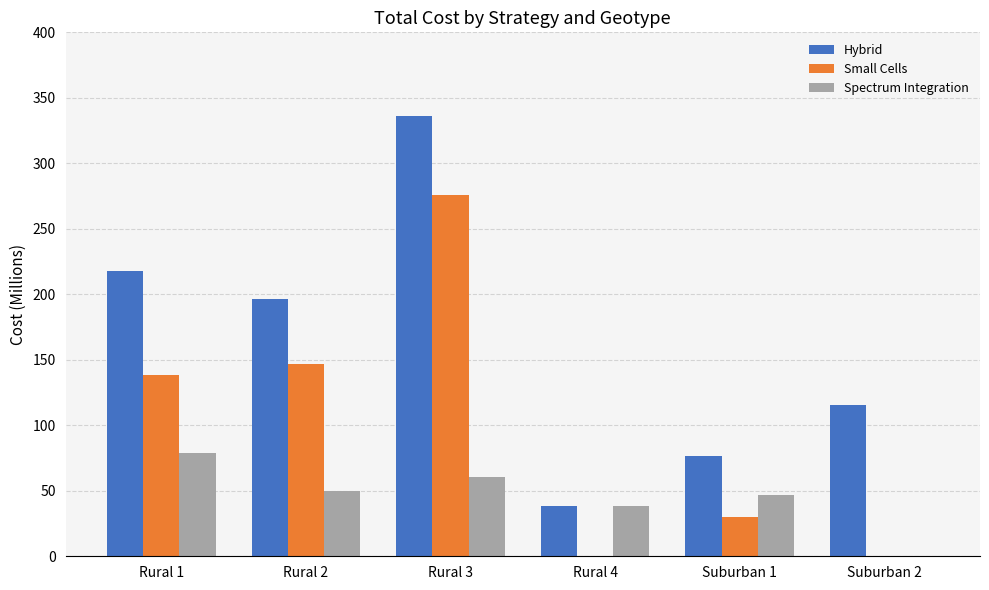

Where does the Small Cells series first go above 138?

Rural 1